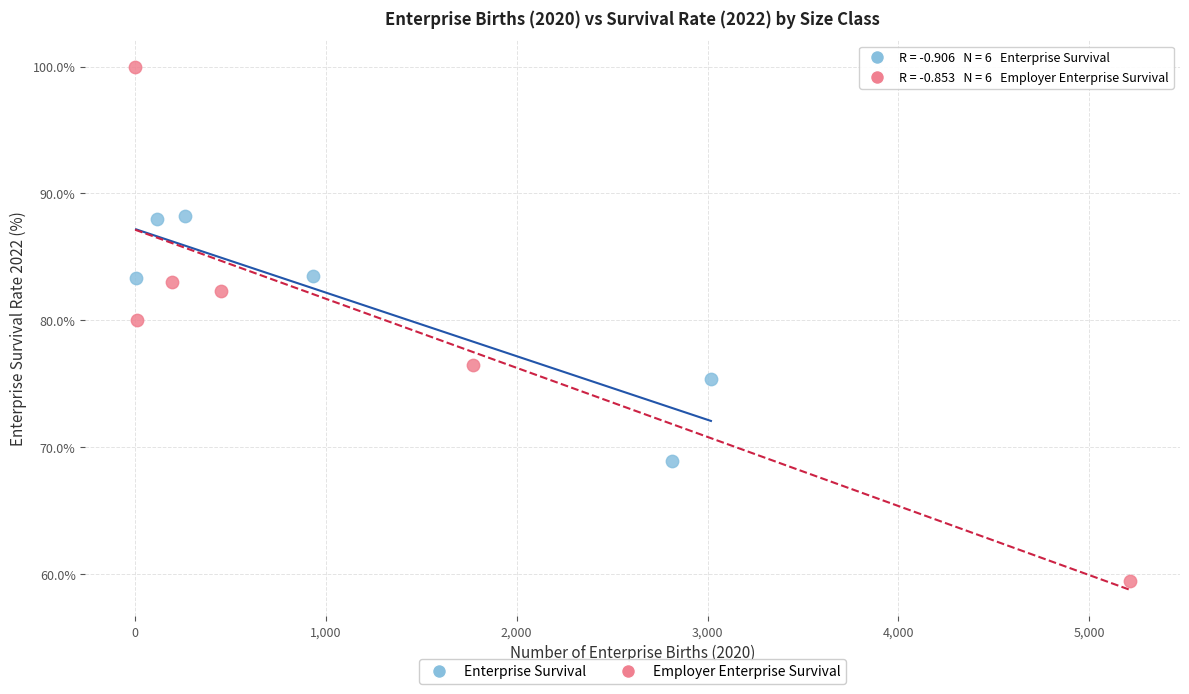

What are all the series names shown in the legend?

Enterprise Survival, Employer Enterprise Survival